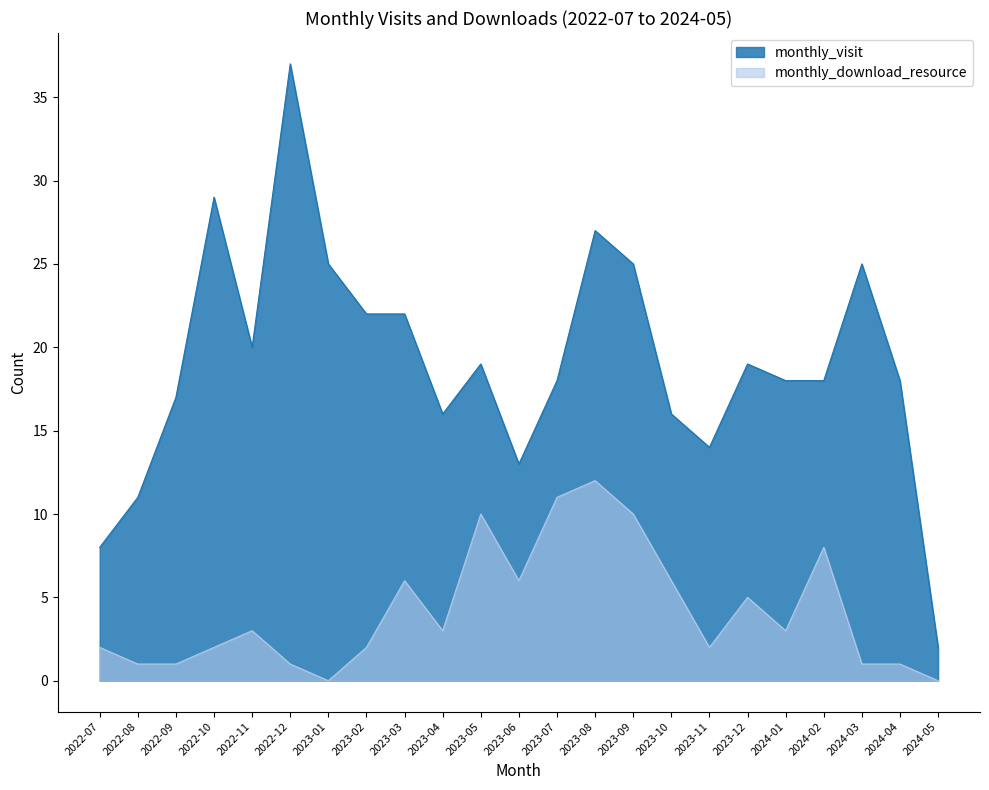

How many lines are shown in the chart?

2